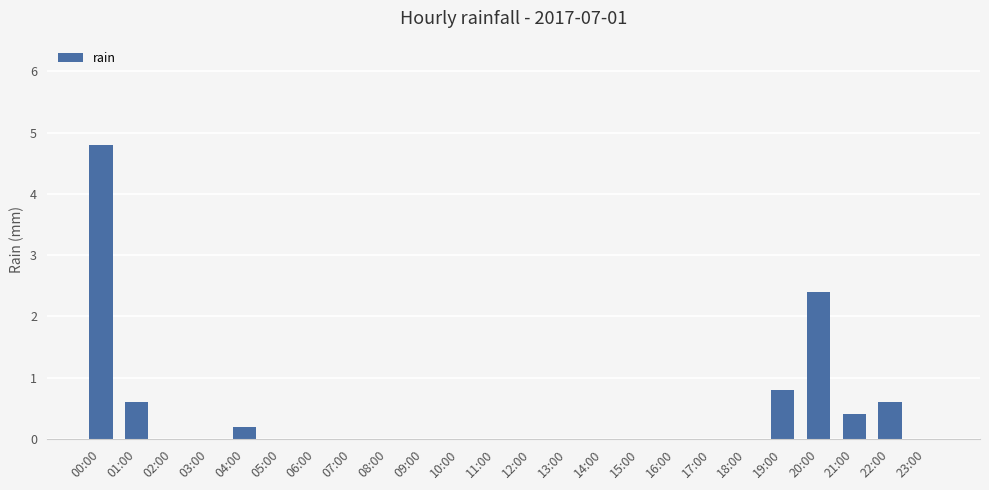

What is the change in value from 01:00 to 23:00?

-0.6